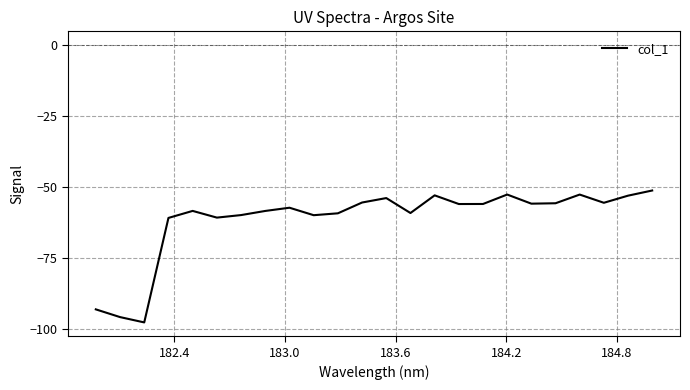

What is the difference between the maximum and minimum values?

46.4